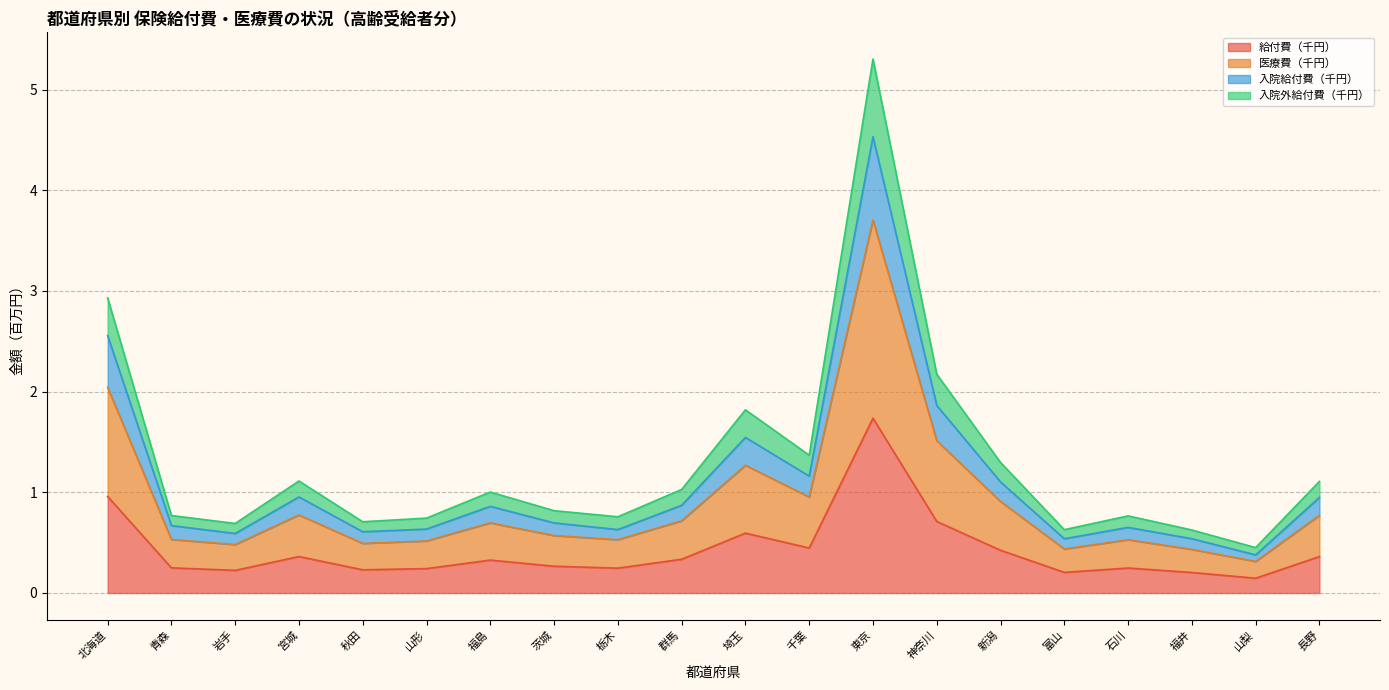

Which series has the widest spread of values?

入院外給付費（千円）